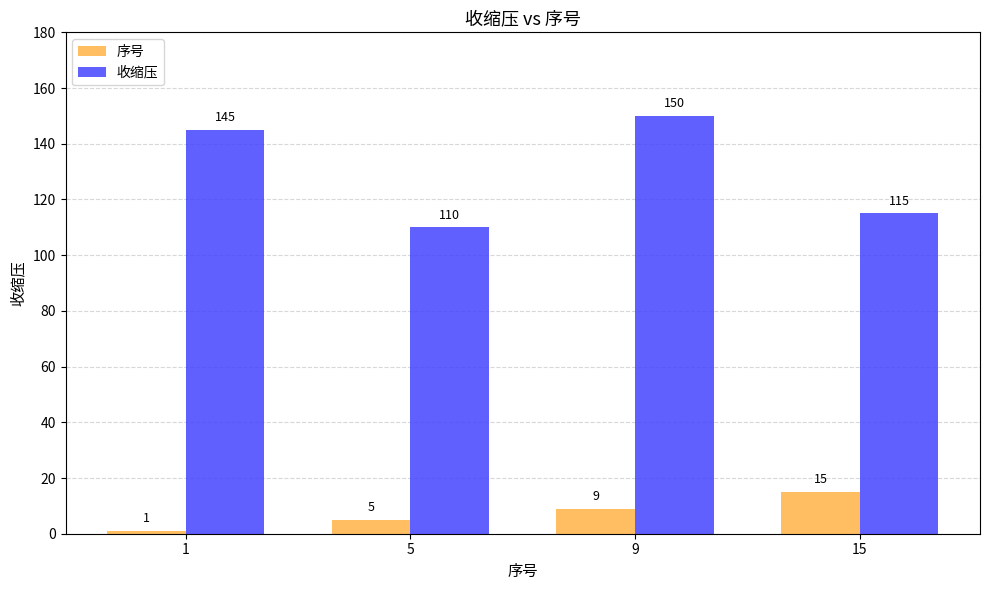

What is the total value across all series at 15?

130